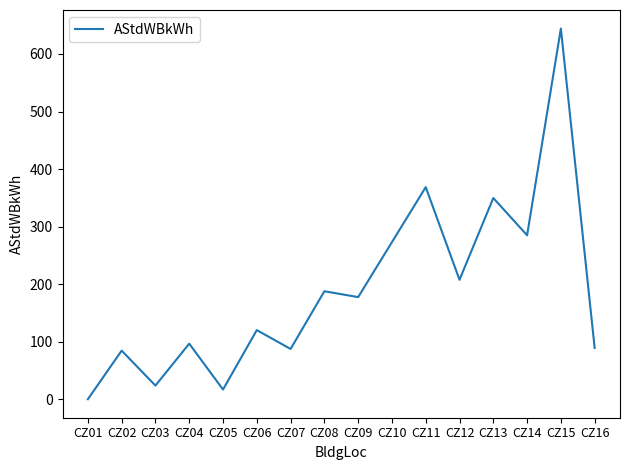

The chart shows a value of 644.2 at CZ15. True or false?

True